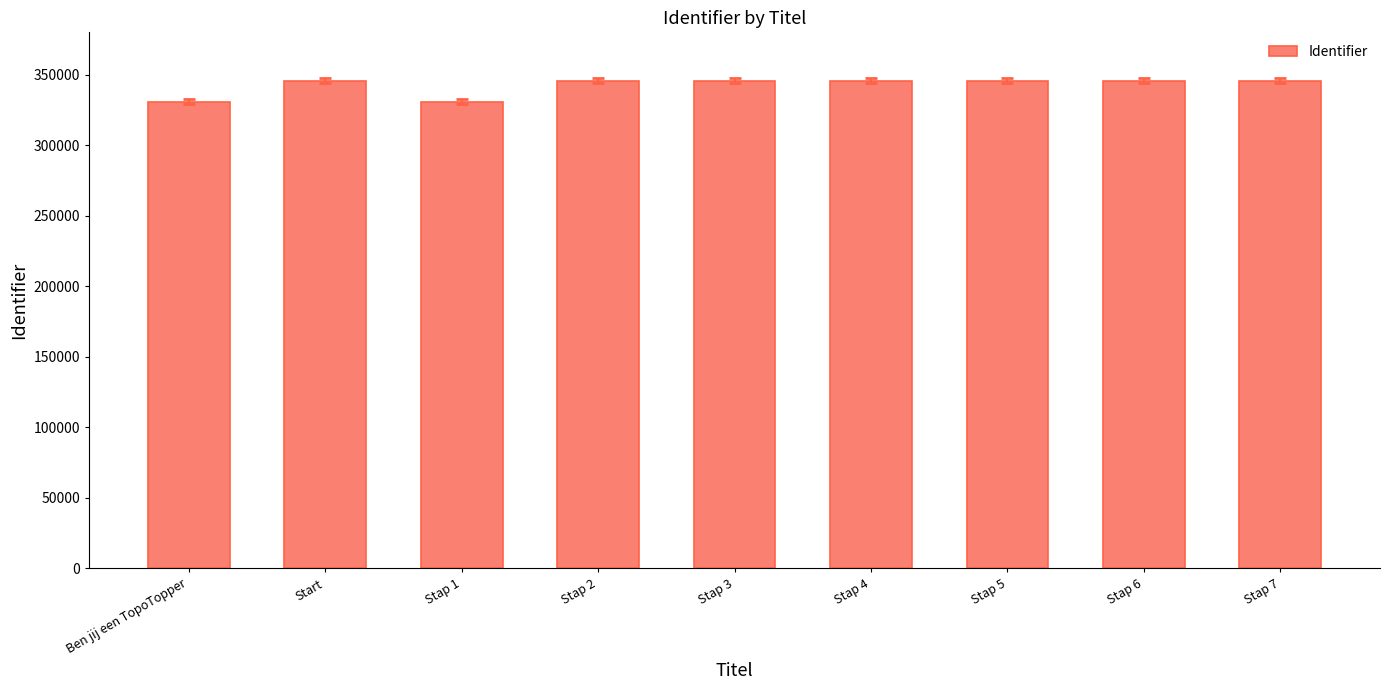

Approximately how many times larger is the value at Stap 3 compared to Stap 2?

1.0